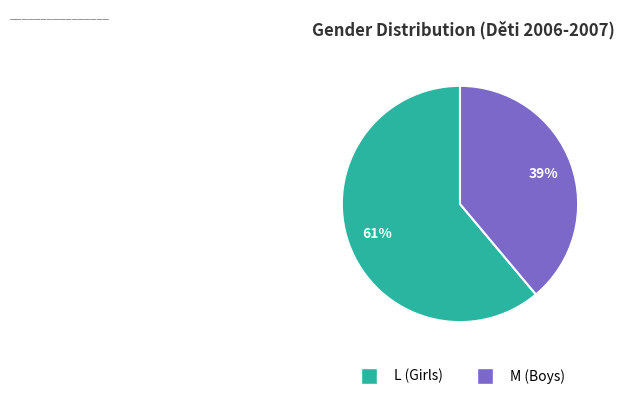

To the nearest percent, what is the combined percentage of L and M?

100%